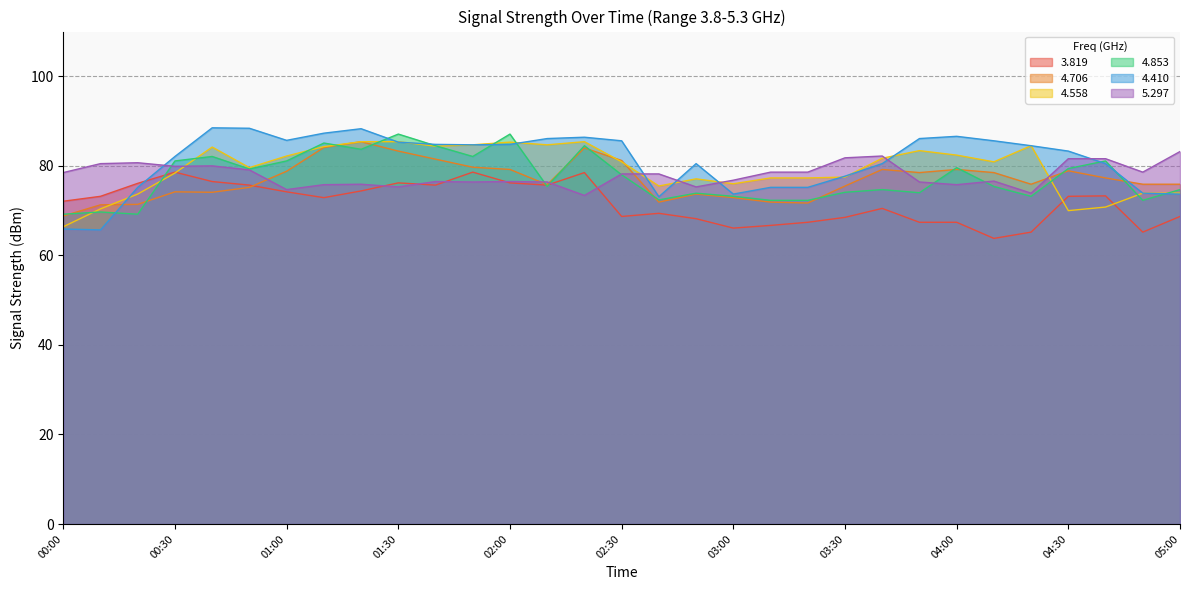

How many lines are shown in the chart?

6